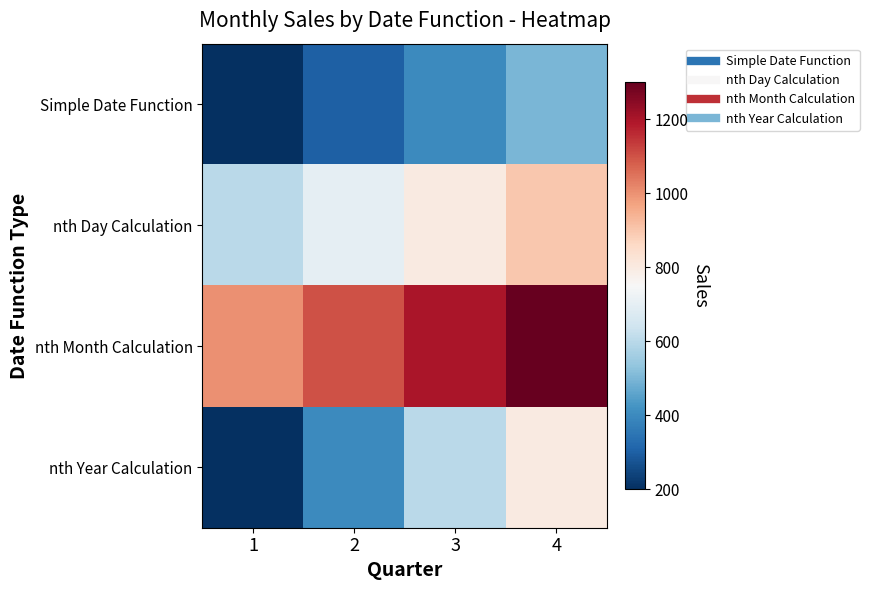

Count the number of data series in this chart.

4